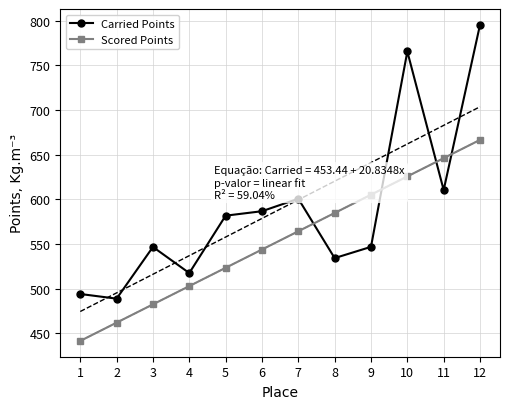

List the labels in order of Scored Points value, largest first.

12, 11, 10, 9, 8, 7, 6, 5, 4, 3, 2, 1